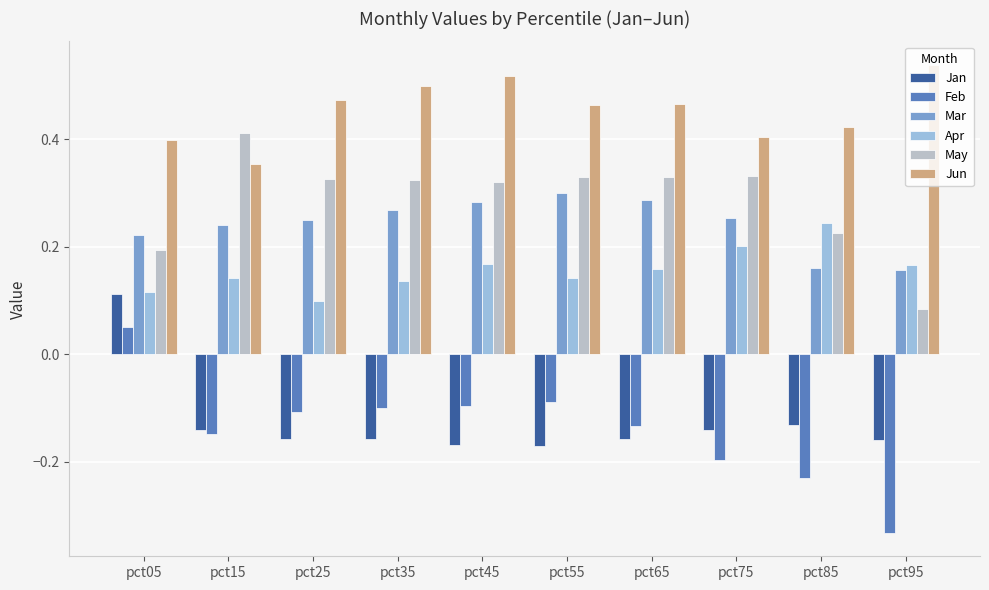

Is it true that Jun equals 0.3 at pct95?

False